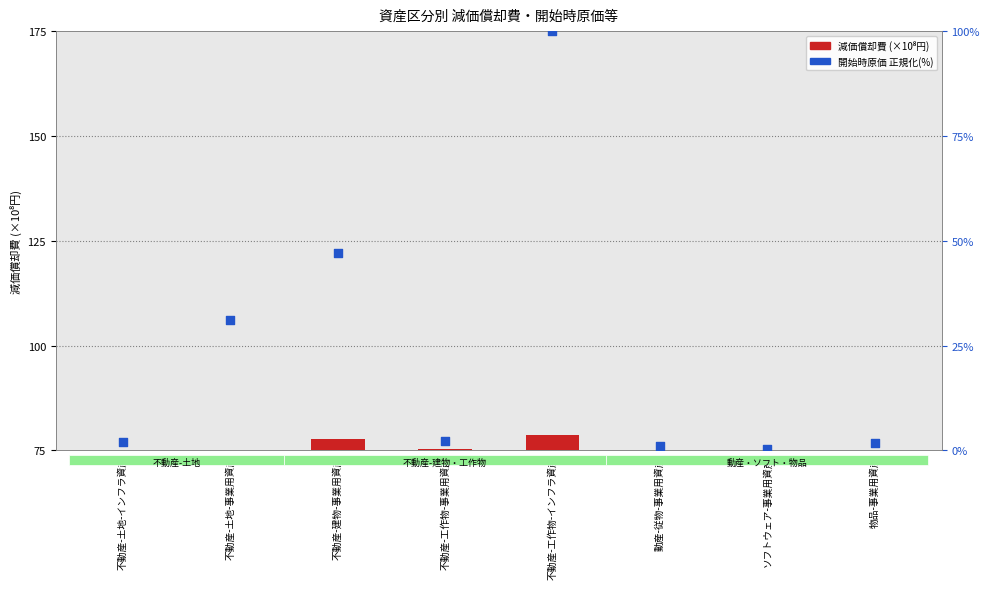

Approximately how many times larger is the value at 不動産-土地-事業用資産 compared to 不動産-建物-事業用資産?

0.7